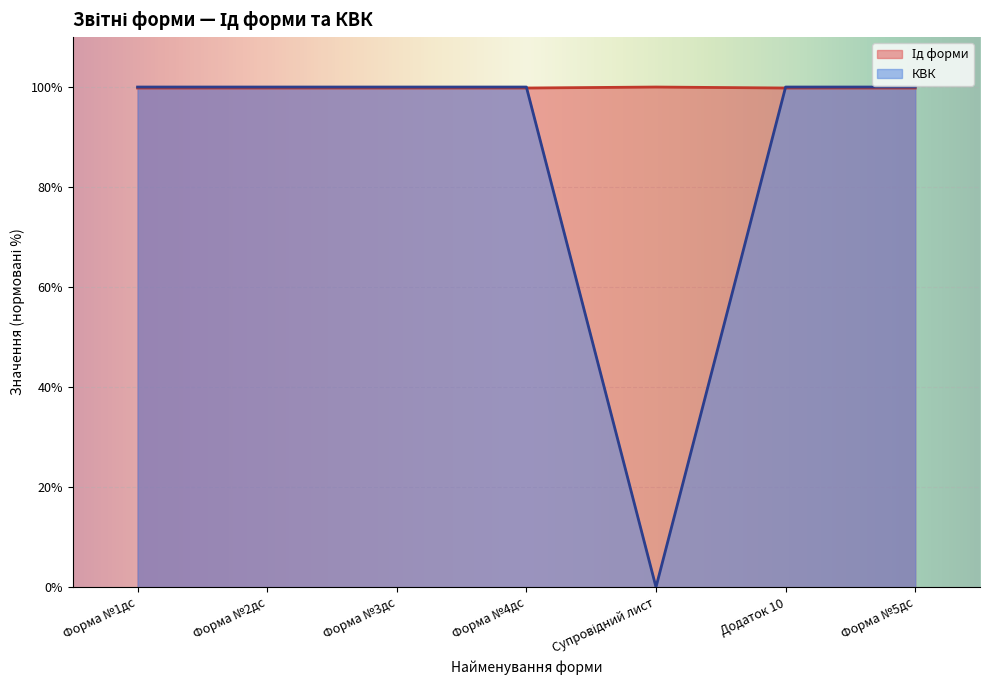

List the labels in order of КВК value, smallest first.

Супровідний лист, Форма №1дс, Форма №2дс, Форма №3дс, Форма №4дс, Додаток 10, Форма №5дс